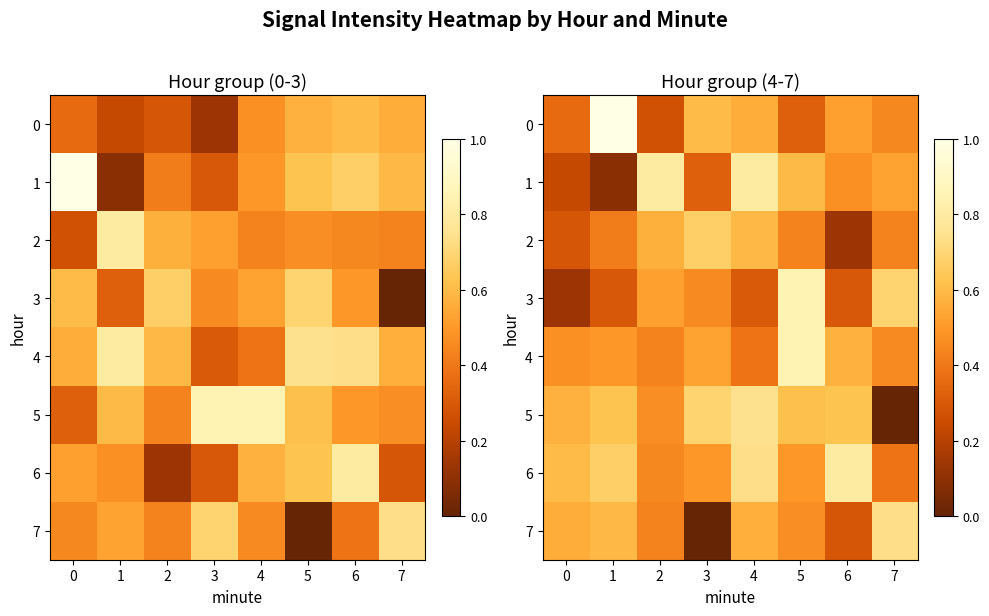

What is the sum of the 3 values at 3 and 4?

0.8